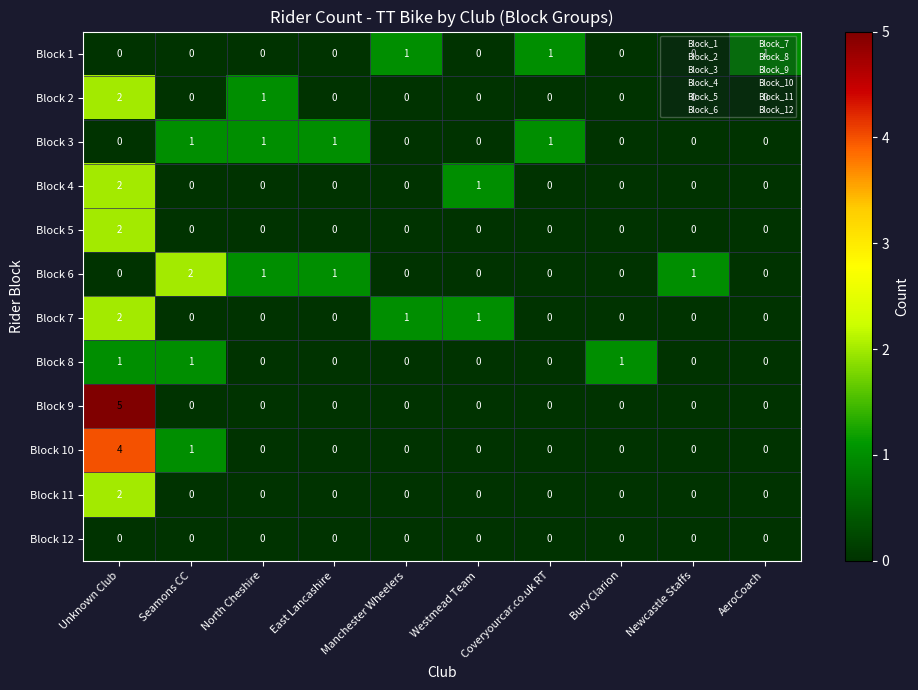

How many Block 7 values are between 0 and 1?

9